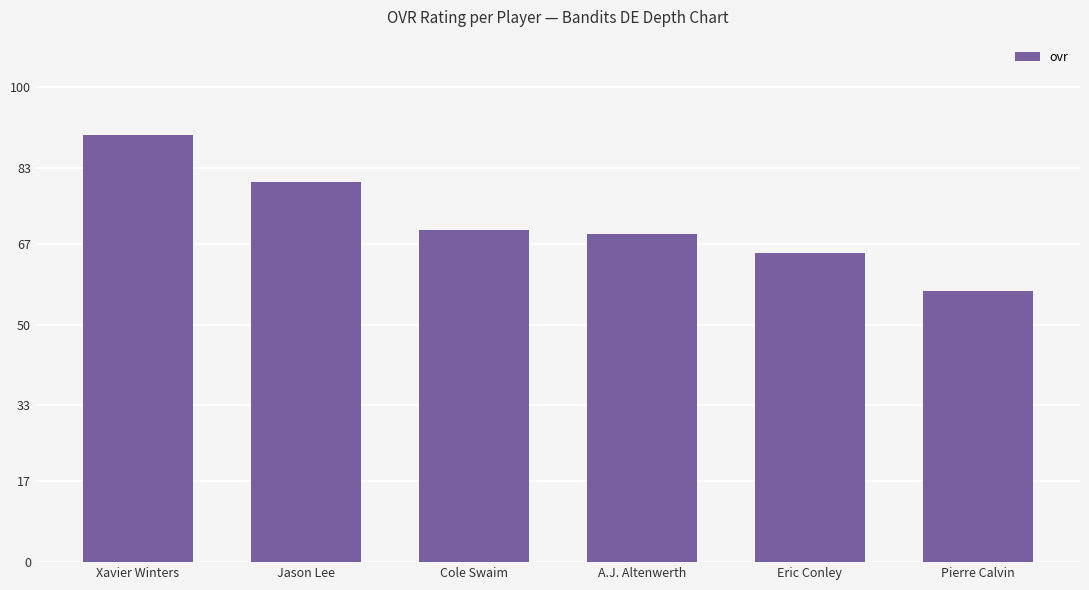

Approximately how many times larger is the value at Pierre Calvin compared to Eric Conley?

0.9